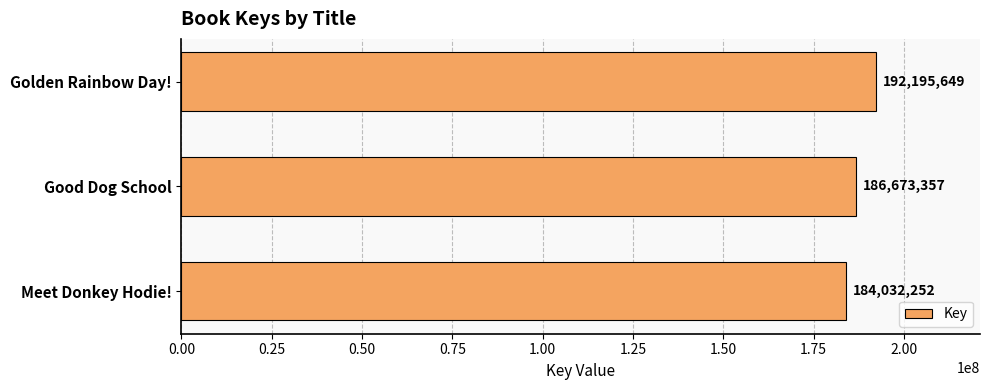

Rank the categories by value from highest to lowest.

Golden Rainbow Day!, Good Dog School, Meet Donkey Hodie!